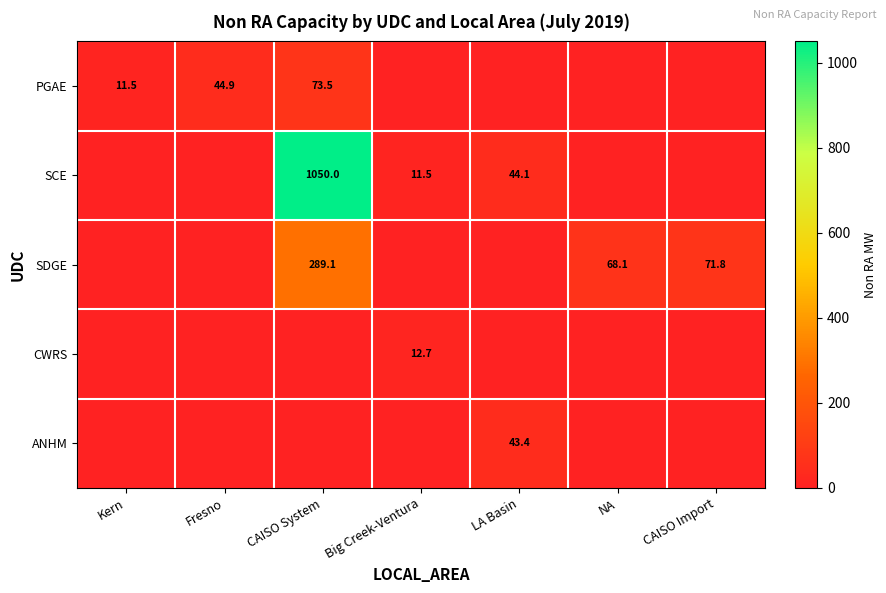

The value of ANHM at LA Basin is 43.4. True or false?

True